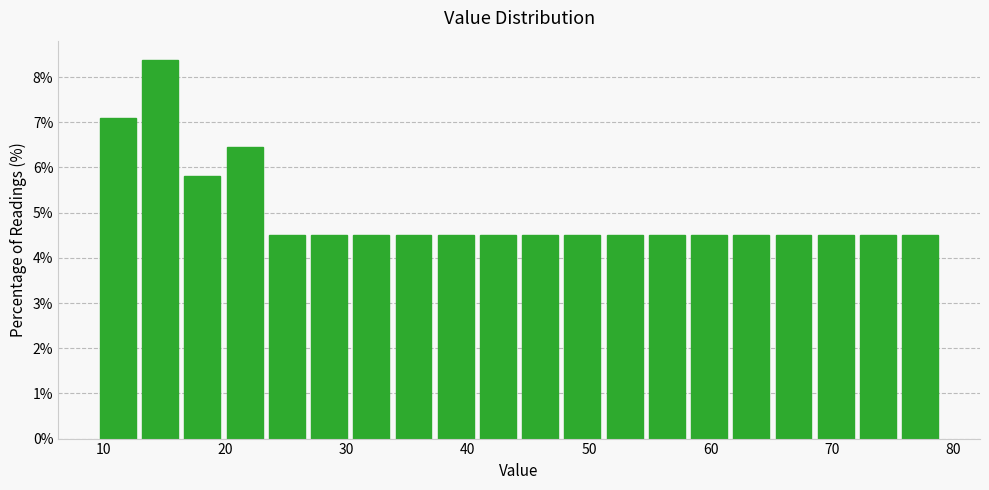

Around what value on the x-axis is the tallest bar? Give the approximate position of its centre, as read against the axis.

15